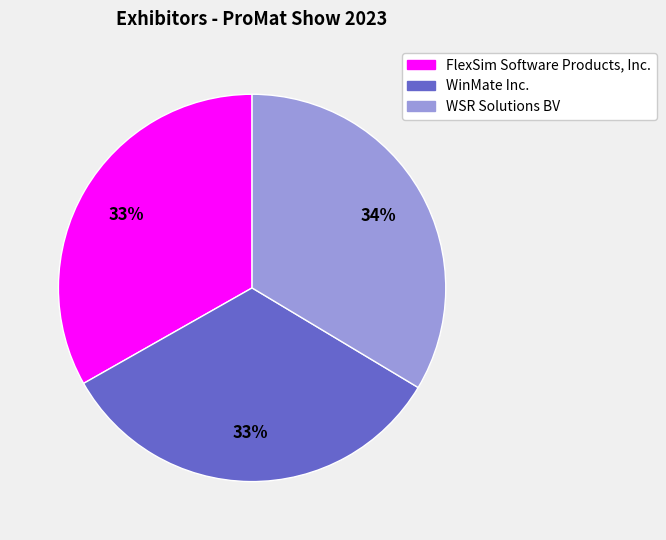

How many segments does this pie chart have?

3